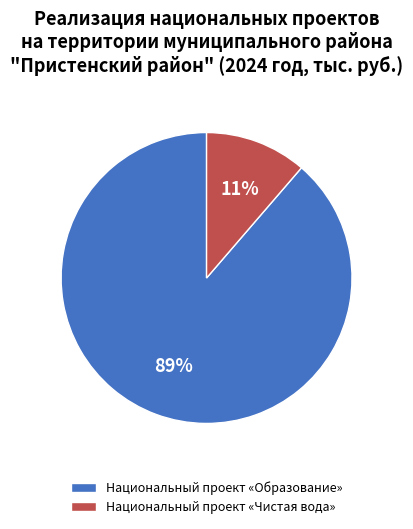

Which category has the smallest portion of the pie?

Национальный проект «Чистая вода»